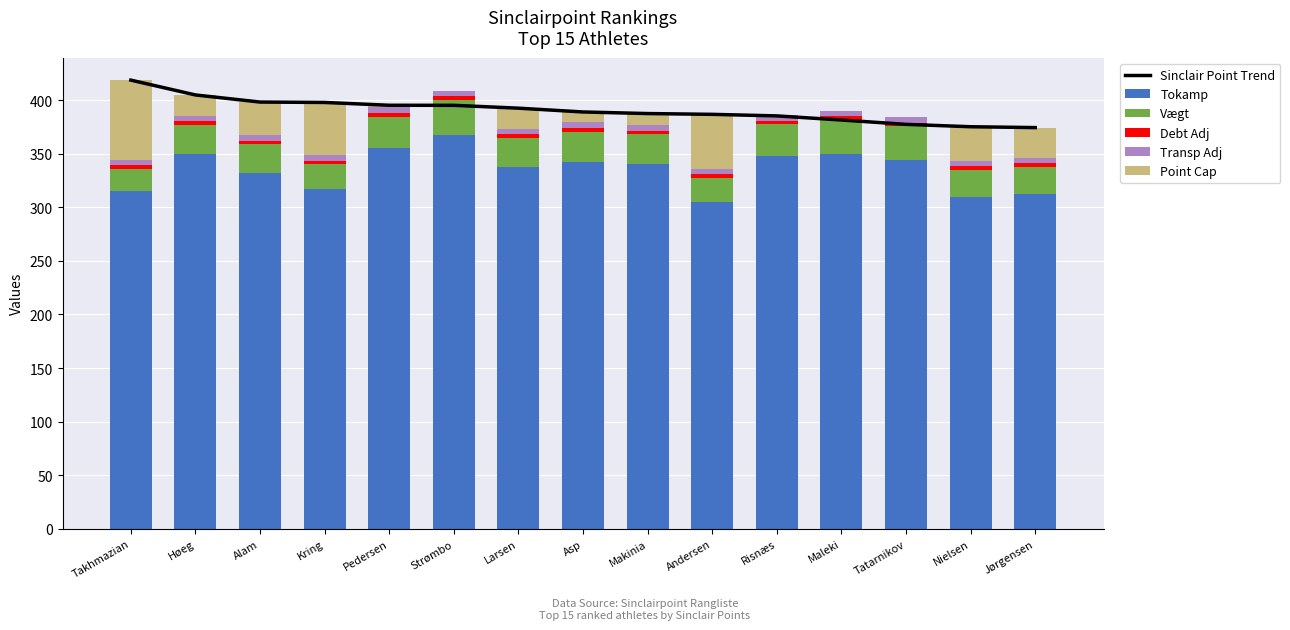

Reading right to left, transcribe all the data shown in this chart.

Sinclair Point Trend: Jørgensen=374.4	Nielsen=375.2	Tatarnikov=377.4	Maleki=381.5	Risnæs=385.3	Andersen=386.8	Makinia=387.5	Asp=389.0	Larsen=392.5	Strømbo=395.2	Pedersen=395.3	Kring=397.9	Alam=398.2	Høeg=404.9	Takhmazian=418.7
Tokamp: Jørgensen=312.5	Nielsen=310.0	Tatarnikov=344.0	Maleki=350.0	Risnæs=347.5	Andersen=305.0	Makinia=340.0	Asp=342.5	Larsen=337.5	Strømbo=367.5	Pedersen=355.0	Kring=317.0	Alam=332.0	Høeg=350.0	Takhmazian=315.0
Vægt: Jørgensen=25.5	Nielsen=24.8	Tatarnikov=31.5	Maleki=31.5	Risnæs=30.0	Andersen=22.5	Makinia=28.2	Asp=28.2	Larsen=27.0	Strømbo=33.0	Pedersen=29.7	Kring=23.1	Alam=26.7	Høeg=27.0	Takhmazian=20.7
Debt Adj: Jørgensen=3.5	Nielsen=3.5	Tatarnikov=3.5	Maleki=3.5	Risnæs=3.5	Andersen=3.5	Makinia=3.5	Asp=3.5	Larsen=3.5	Strømbo=3.5	Pedersen=3.5	Kring=3.5	Alam=3.5	Høeg=3.5	Takhmazian=3.5
Transp Adj: Jørgensen=5.0	Nielsen=5.0	Tatarnikov=5.0	Maleki=5.0	Risnæs=5.0	Andersen=5.0	Makinia=5.0	Asp=5.0	Larsen=5.0	Strømbo=5.0	Pedersen=5.0	Kring=5.0	Alam=5.0	Høeg=5.0	Takhmazian=5.0
Point Cap: Jørgensen=27.9	Nielsen=32.0	Tatarnikov=0.0	Maleki=0.0	Risnæs=0.0	Andersen=50.8	Makinia=10.8	Asp=9.8	Larsen=19.5	Strømbo=0.0	Pedersen=2.1	Kring=49.3	Alam=31.1	Høeg=19.4	Takhmazian=74.5